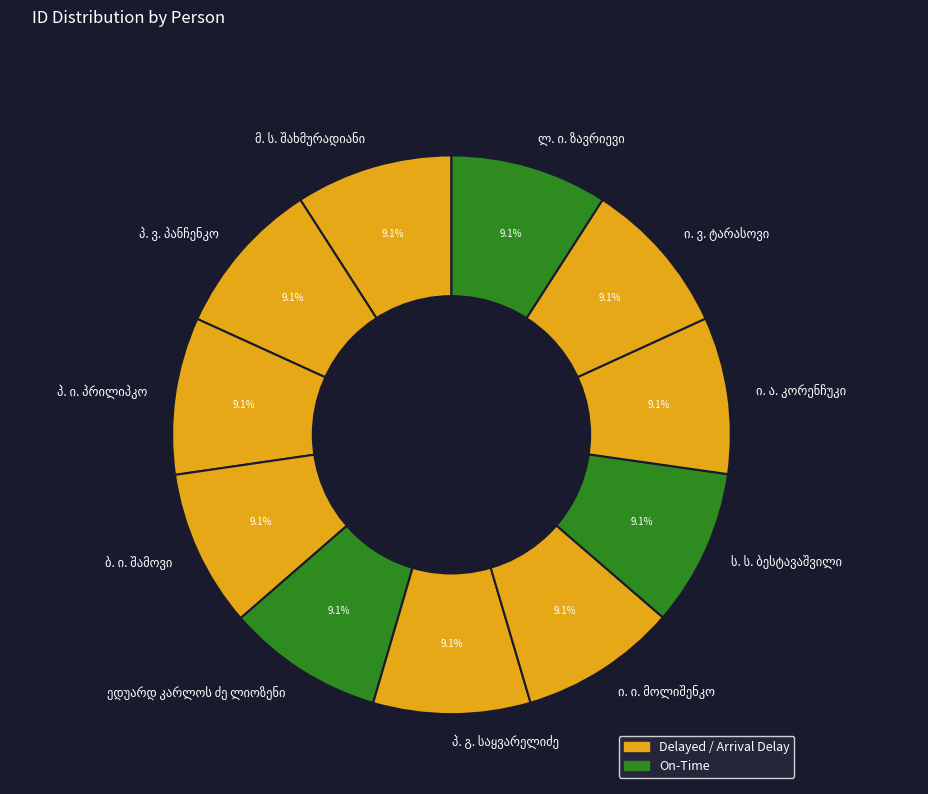

Does any single category account for the majority?

No